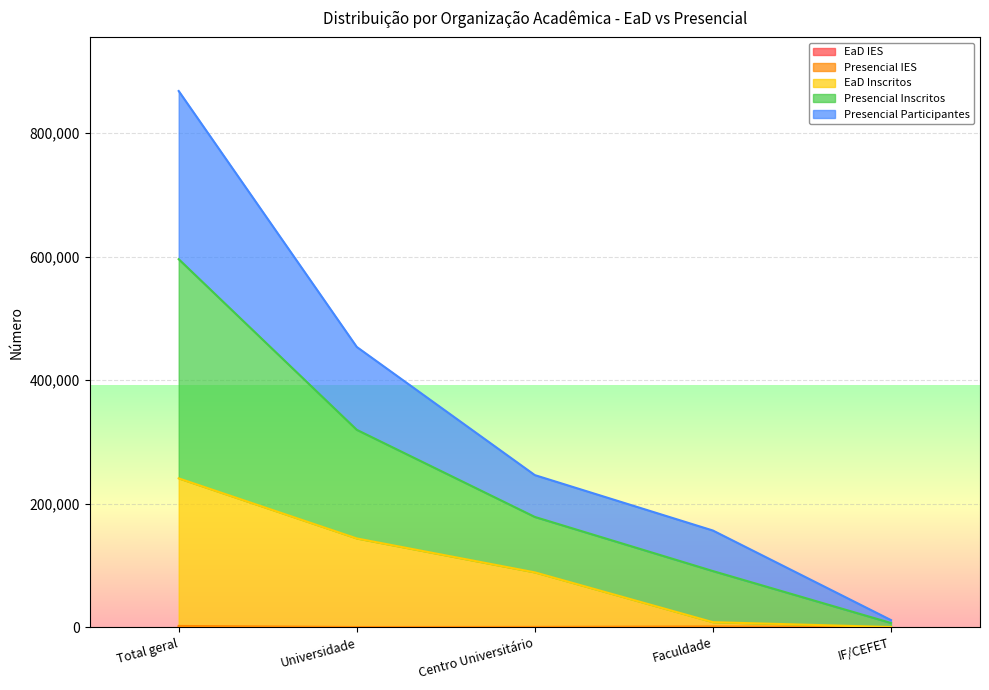

At which category is the sum across all series the highest?

Total geral